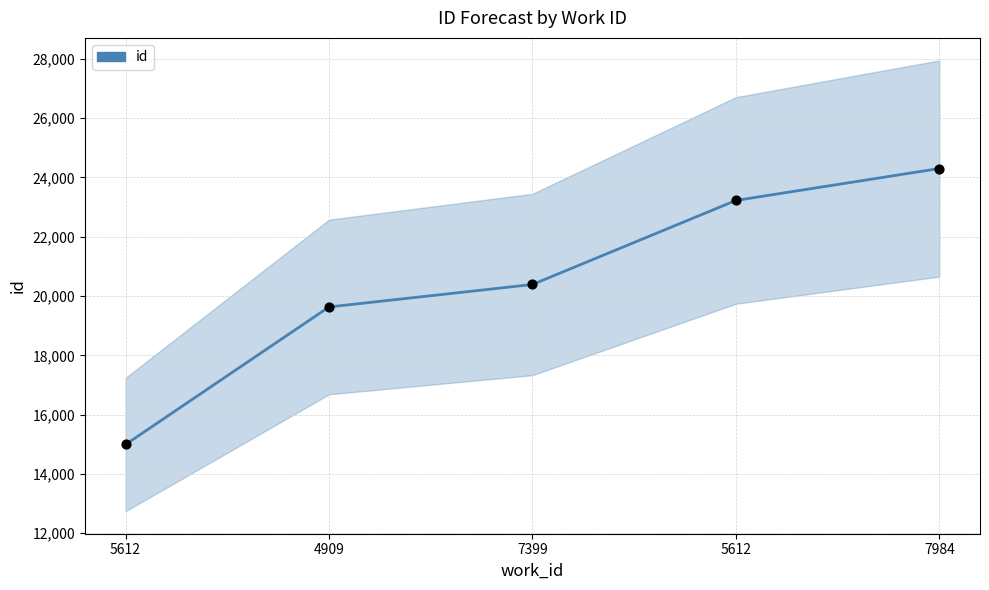

What is the change in value from 7399 to 5612?

+2834